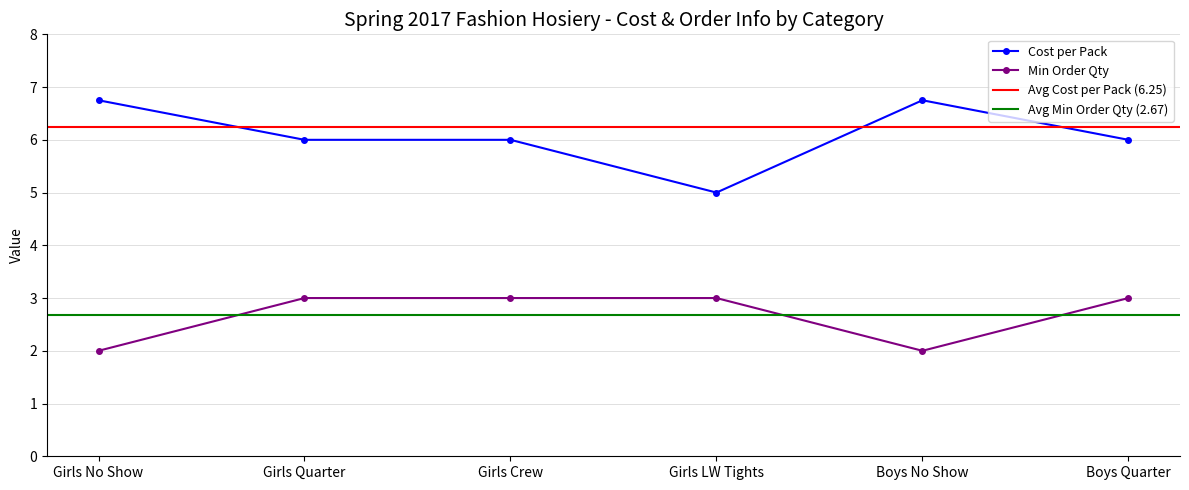

What is the average value of the Cost per Pack series?

6.1